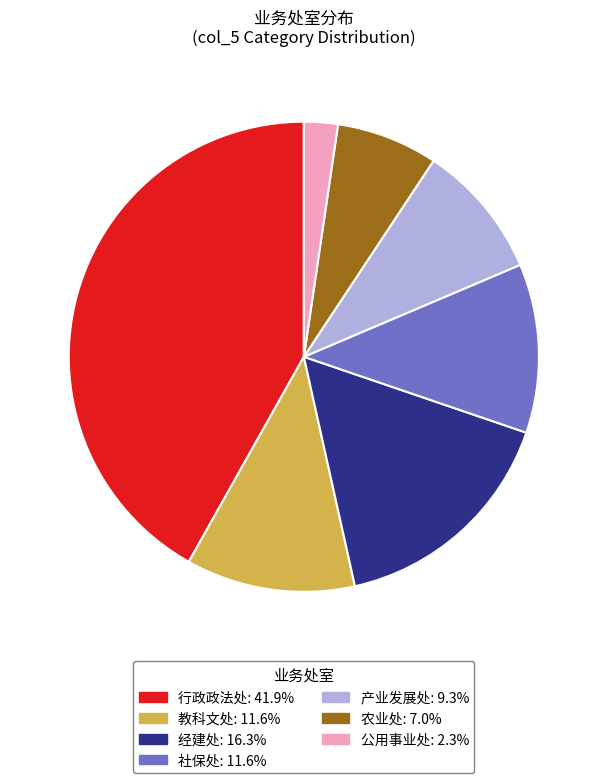

Which slice is the smallest?

公用事业处